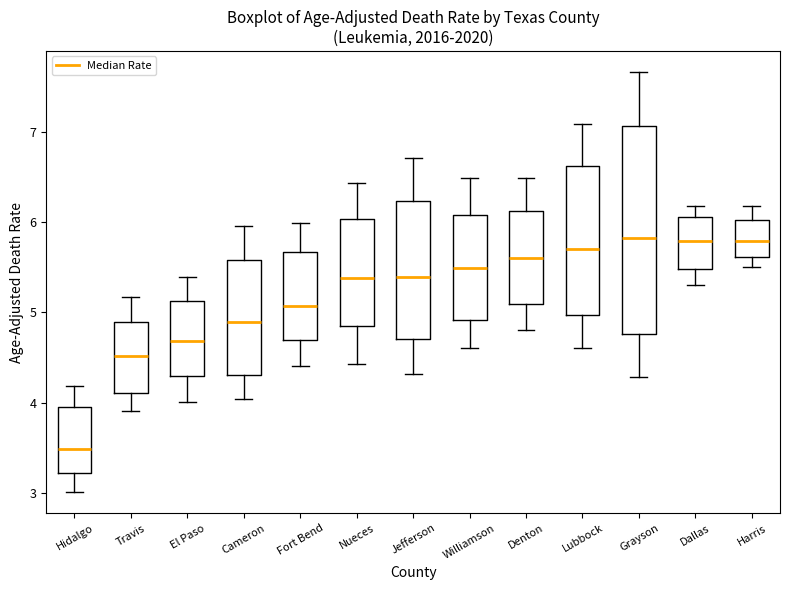

Which box is the tallest, from its lower edge to its upper edge?

Grayson